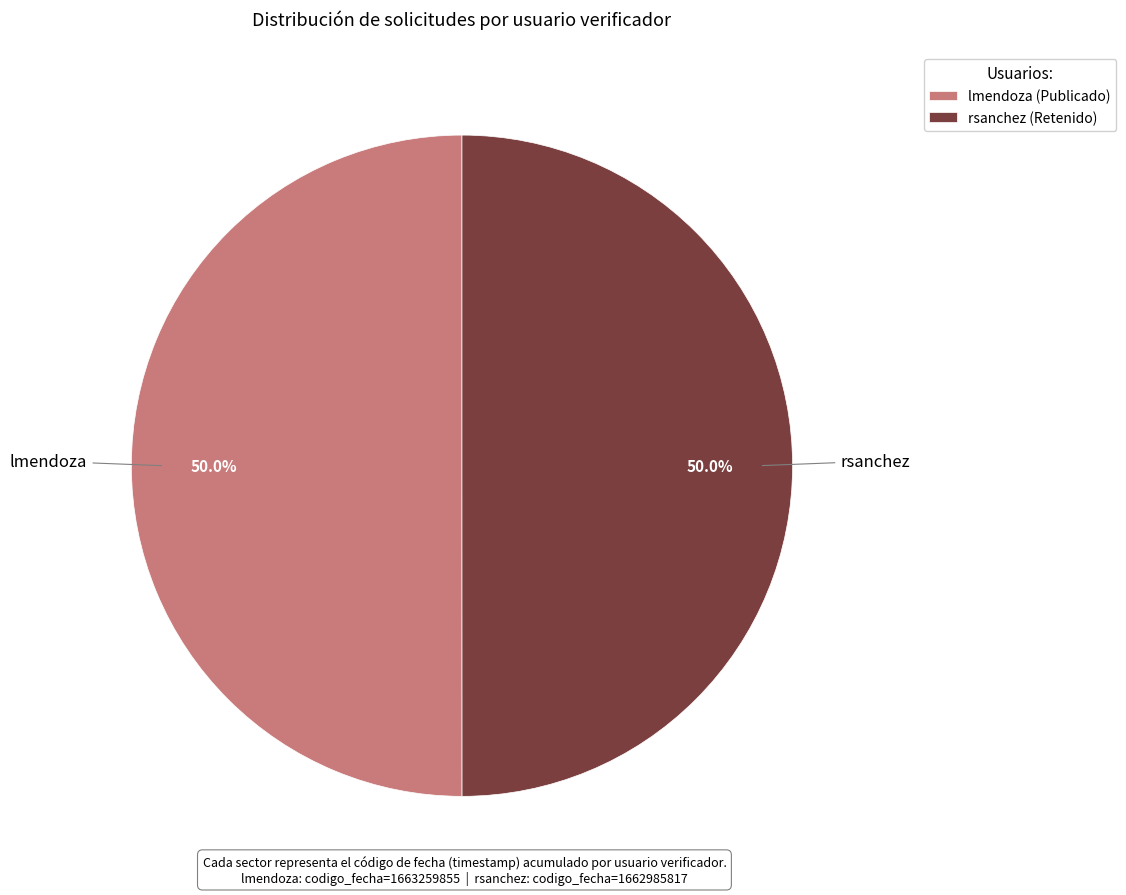

Count the number of slices in the pie.

2